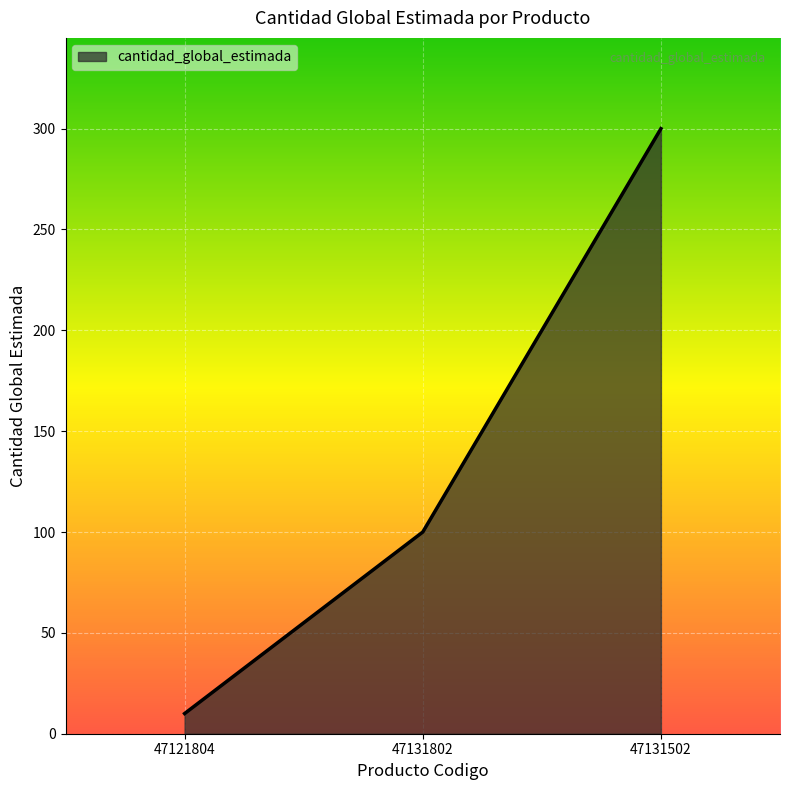

How many lines are shown in the chart?

1